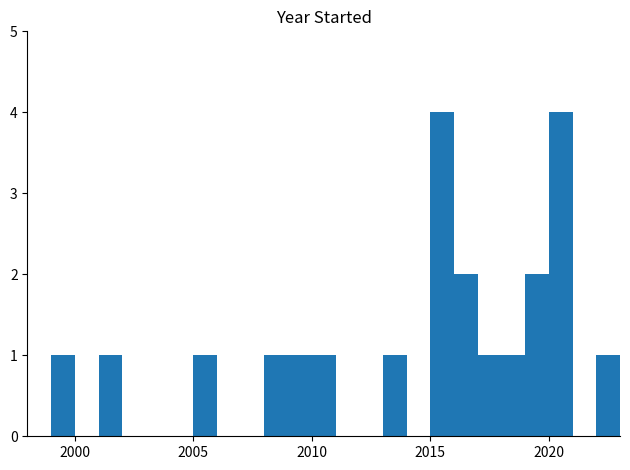

Reading left to right, extract all data points from this chart.

0	1	0	1	0	0	0	1	0	0	1	1	1	0	0	1	0	4	2	1	1	2	4	0	1